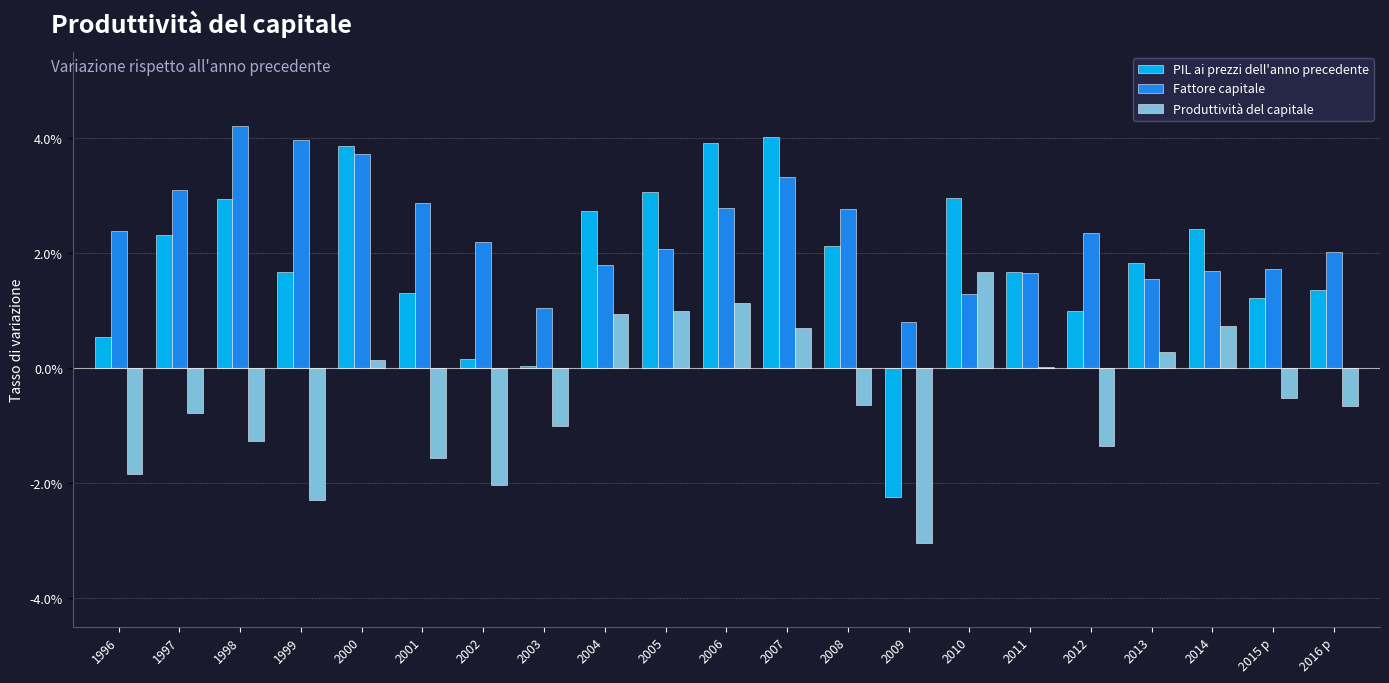

List the series in order of their overall mean, highest first.

Fattore capitale, PIL ai prezzi dell'anno precedente, Produttività del capitale